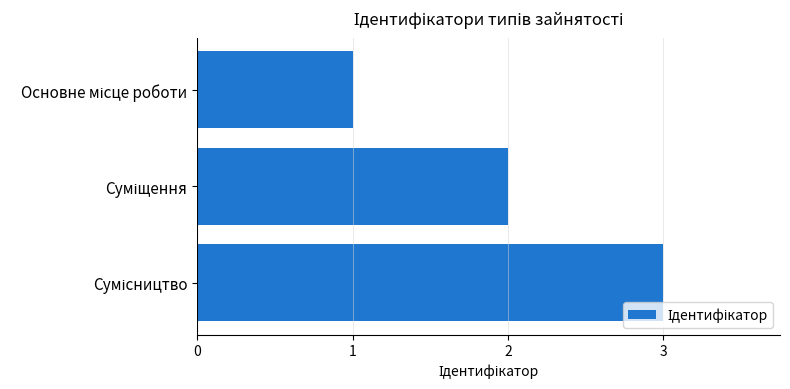

Does the chart contain any negative values?

No